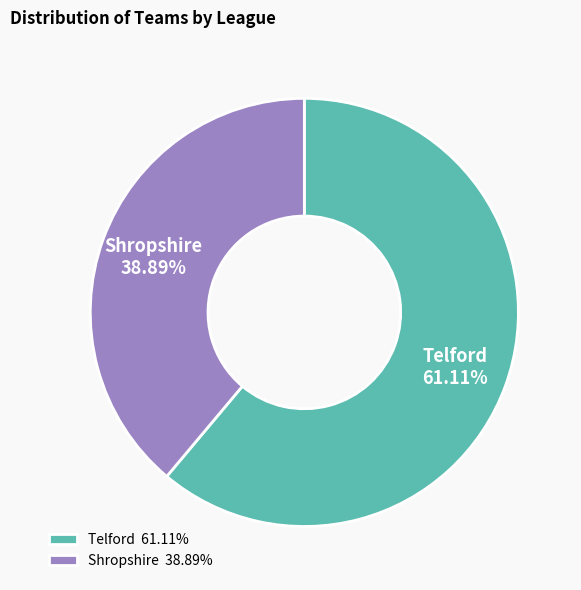

How many slices are in this pie chart?

2